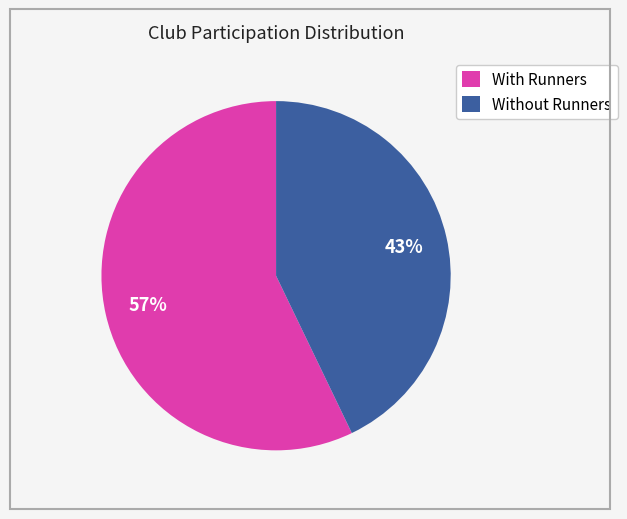

How many slices are in this pie chart?

2